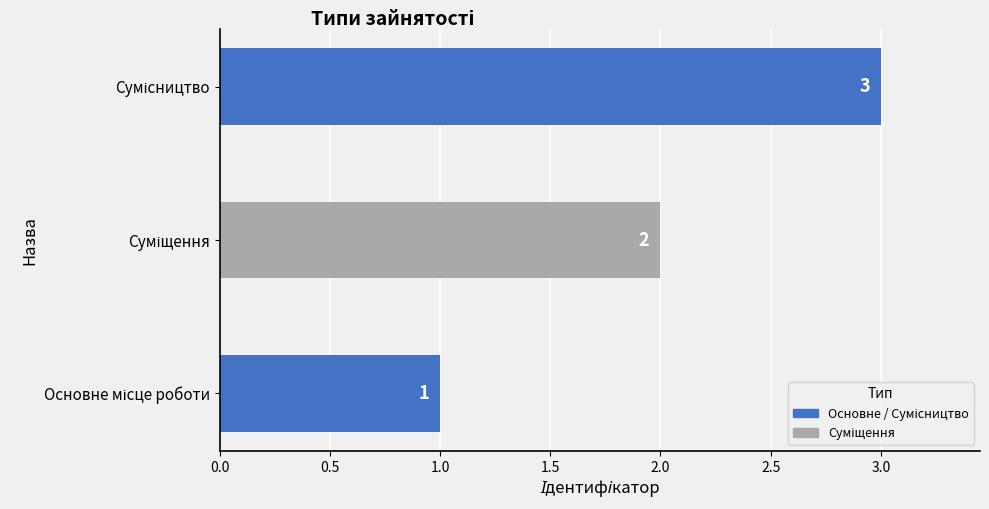

What is the maximum value shown in the chart?

3